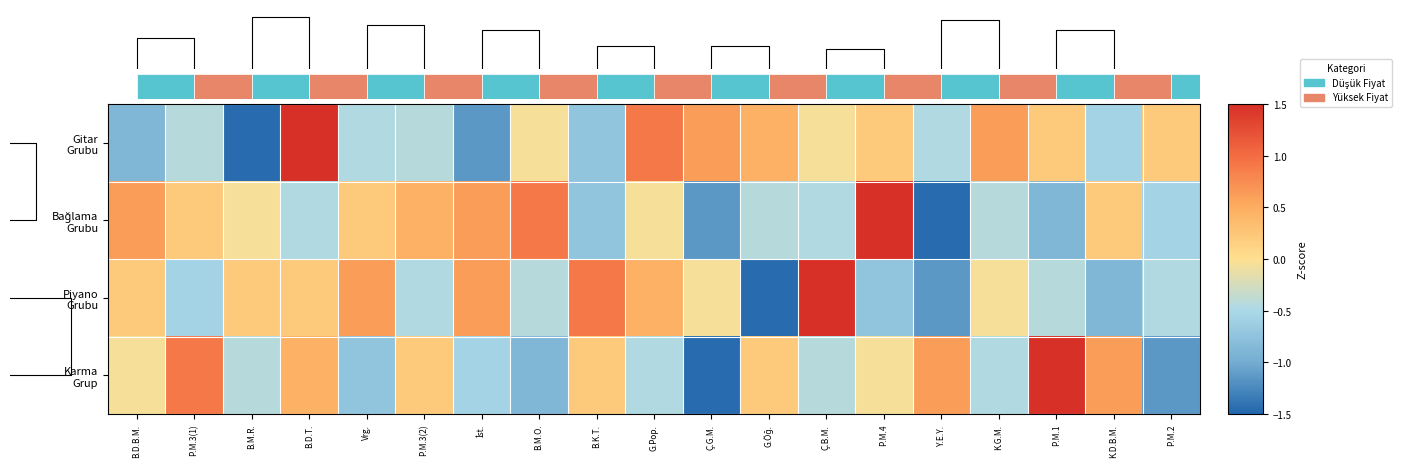

The value of Gitar Grubu at İst. is -1.6. True or false?

False